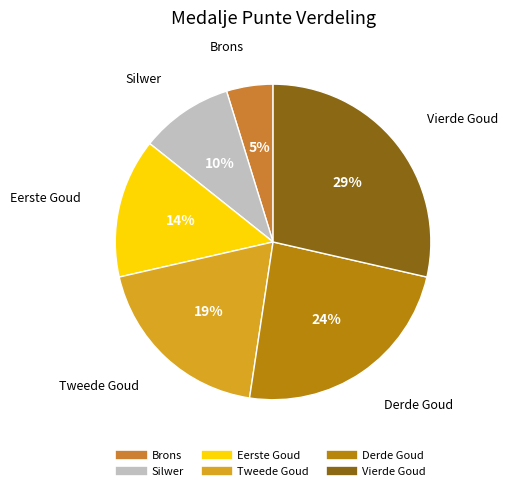

What percentage is the Tweede Goud slice, to the nearest percent?

19%